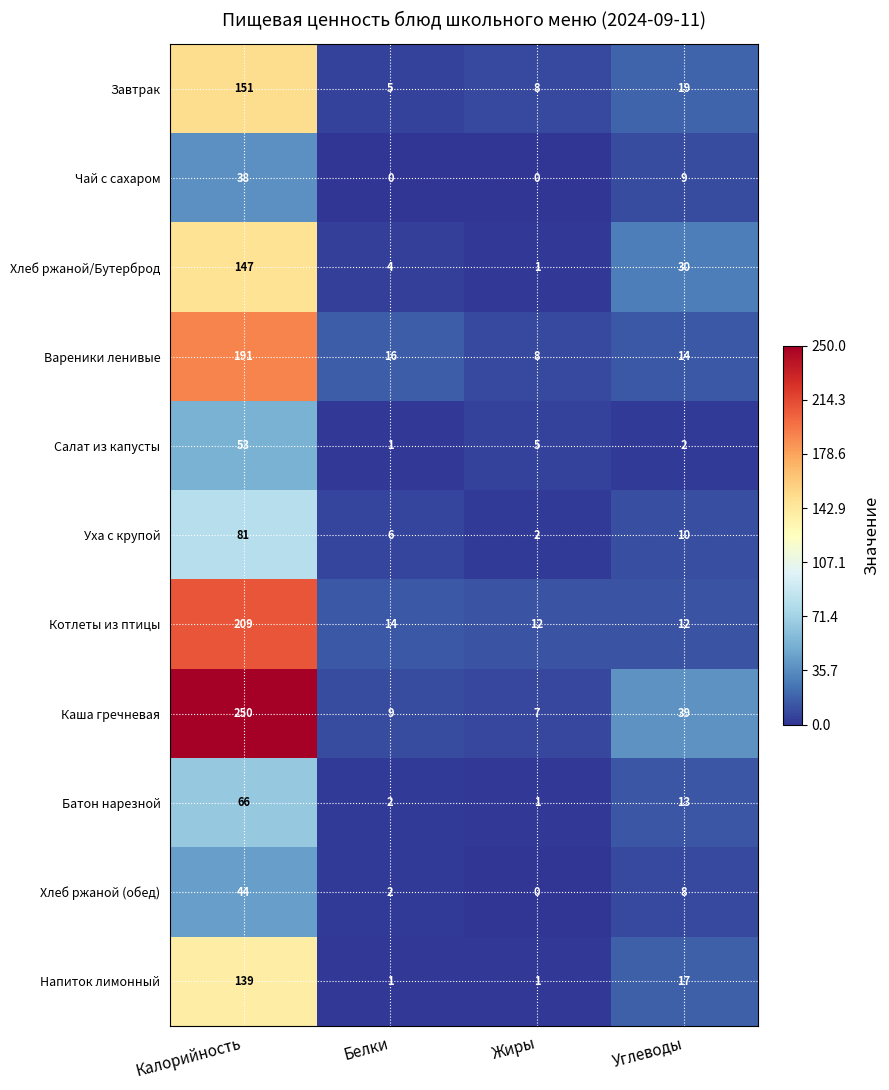

True or false: Вареники ленивые has a value of 16 at Белки.

True